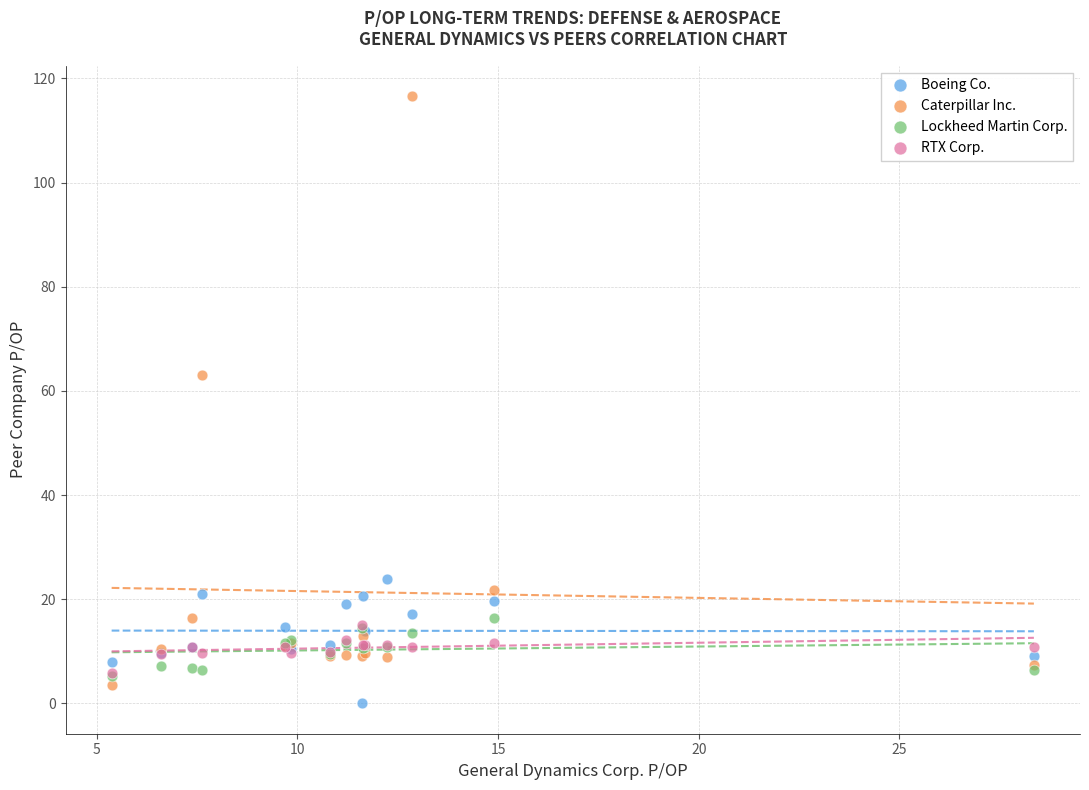

What are all the series names shown in the legend?

Boeing Co., Caterpillar Inc., Lockheed Martin Corp., RTX Corp.